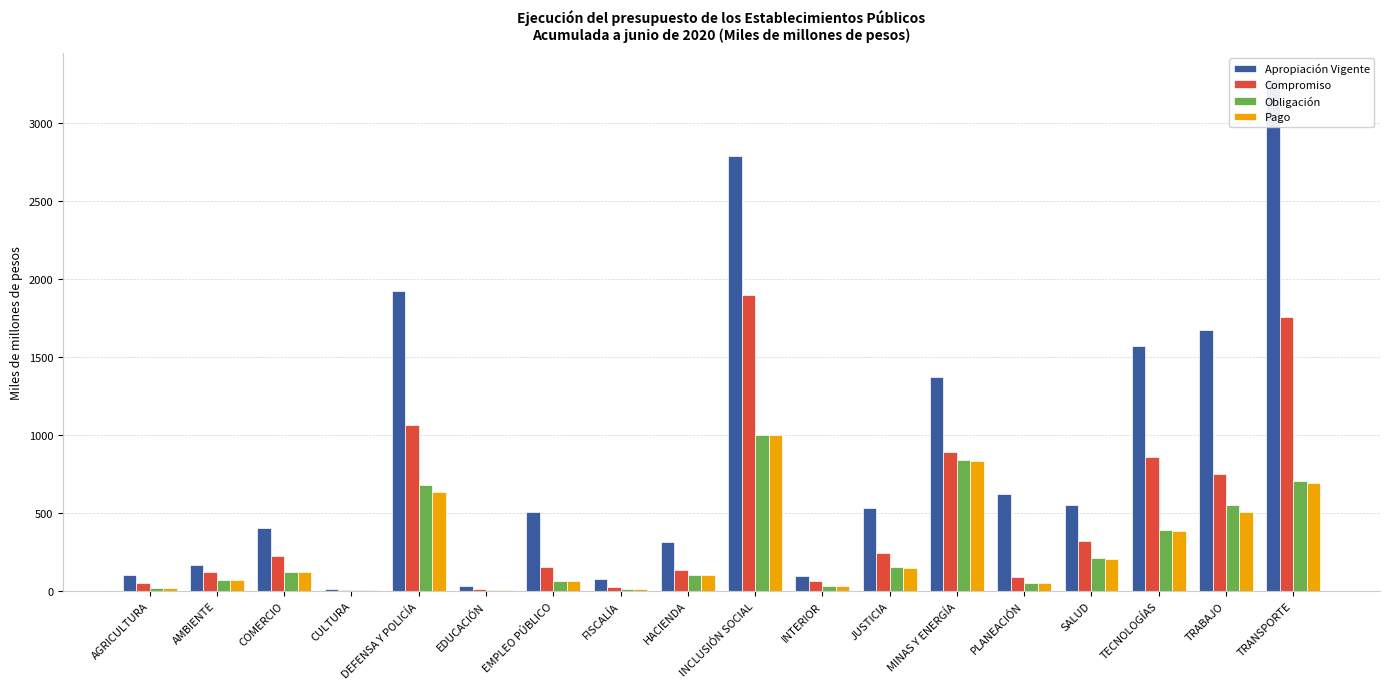

What is the value of the Apropiación Vigente bar at the 4th from the left?

14.9